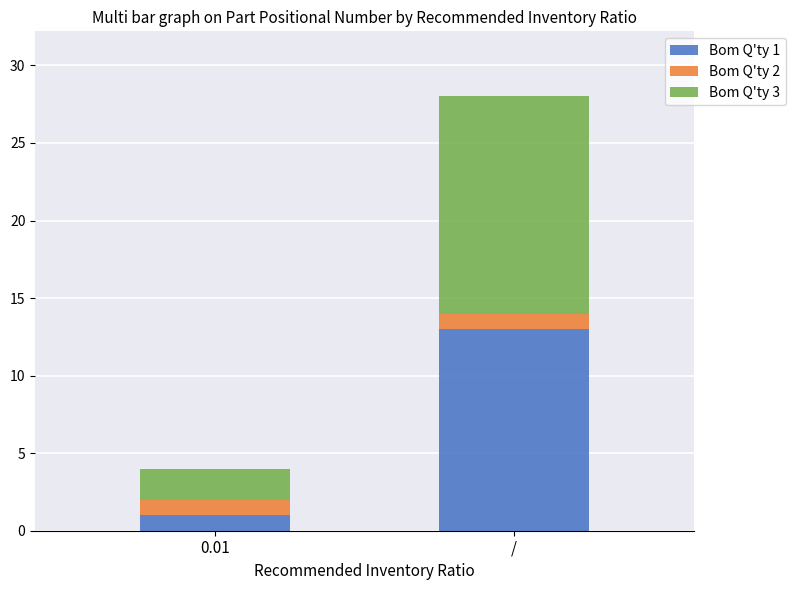

Reading left to right, list the values for the Bom Q'ty 1 series.

0.01=1	/=13